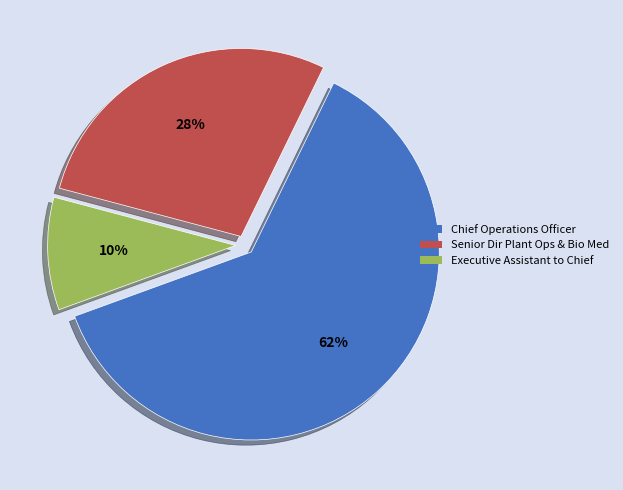

How many slices are in this pie chart?

3